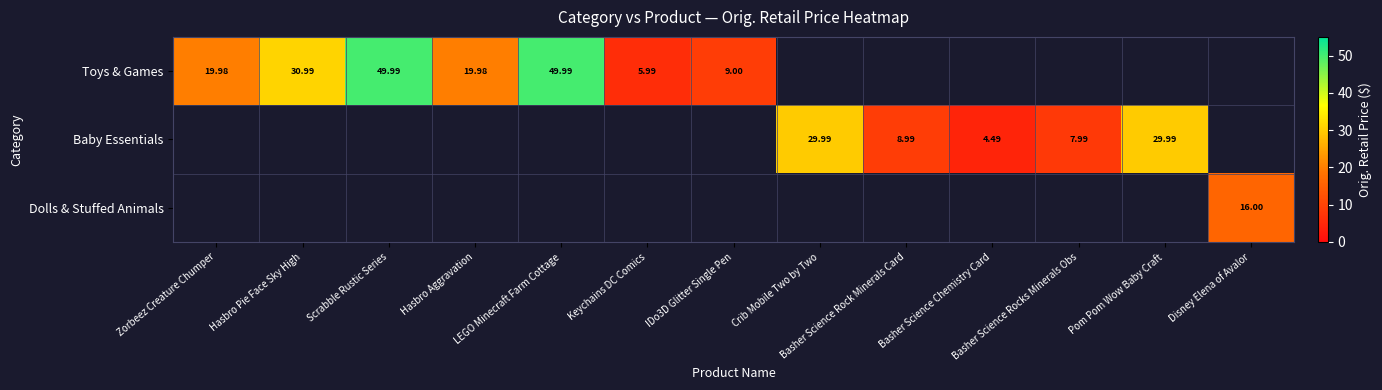

At Zorbeez Creature Chumper, list the series in order from largest to smallest.

Toys & Games, Baby Essentials, Dolls & Stuffed Animals